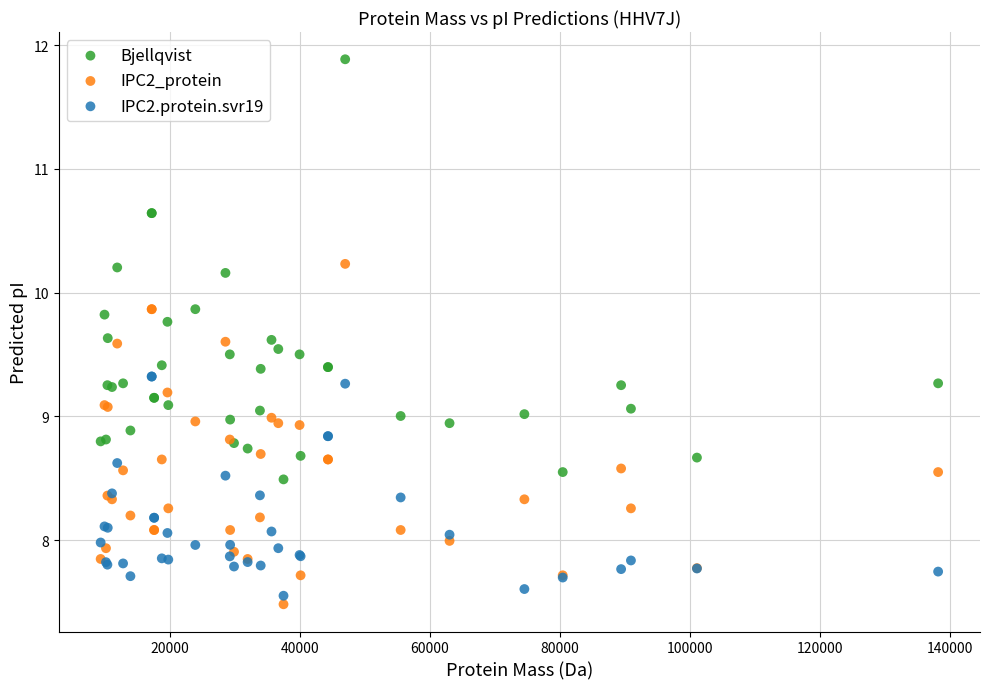

Which series has the largest Y range (max minus min)?

Bjellqvist